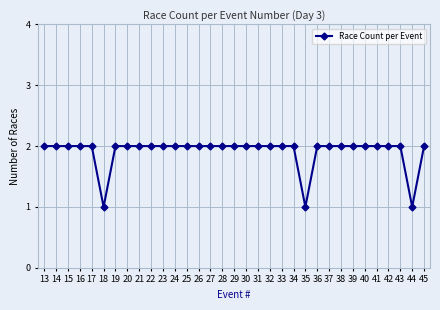

The chart shows a value of 2 at 25. True or false?

True